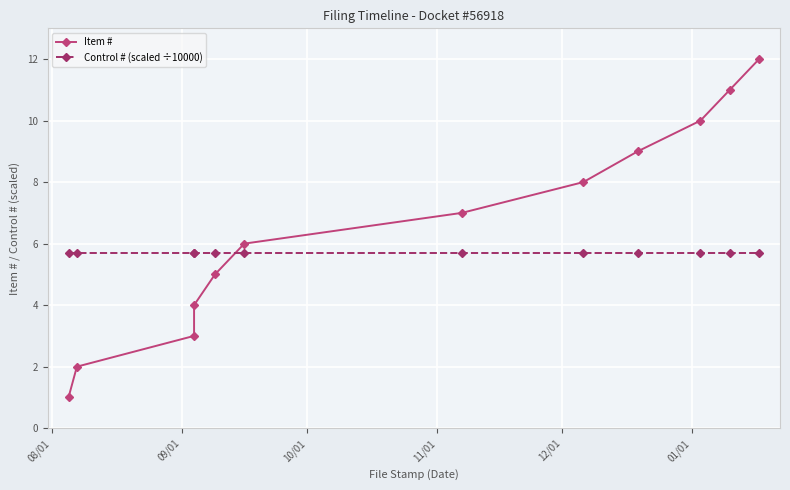

After their last crossing, which series has the higher values: Item # or Control # (scaled ÷10000)?

Item #